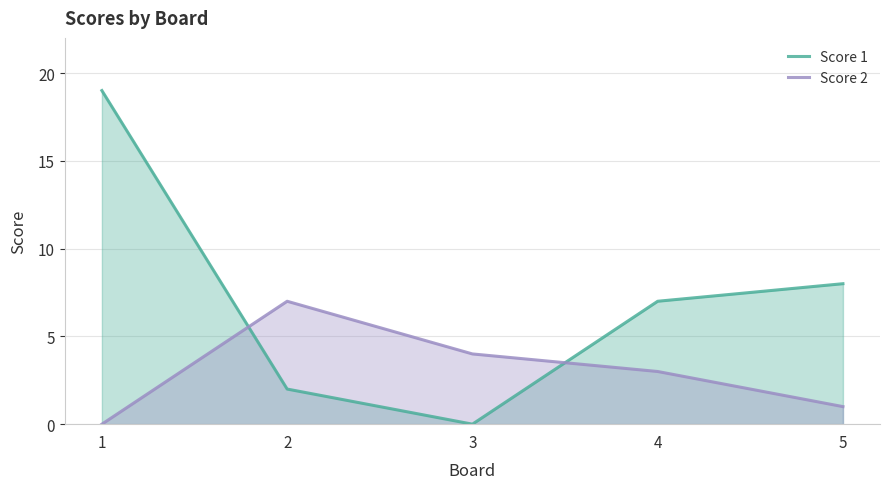

Between 4 and 1, which is larger?

1